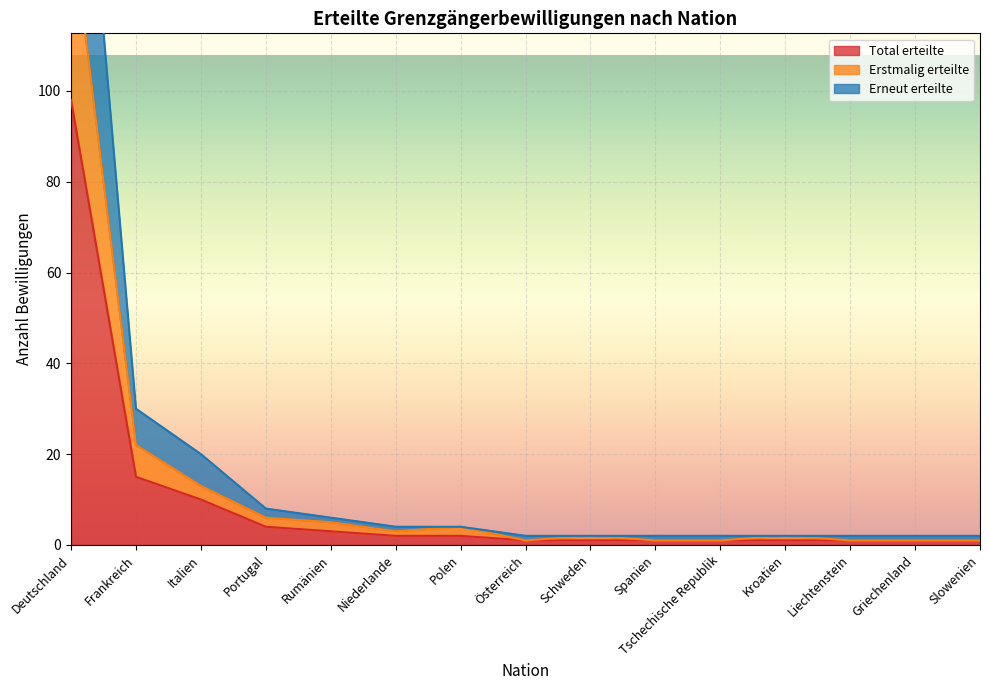

Reading left to right, what are all the values shown in this chart?

Total erteilte: Deutschland=98	Frankreich=15	Italien=10	Portugal=4	Rumänien=3	Niederlande=2	Polen=2	Österreich=1	Schweden=1	Spanien=1	Tschechische Republik=1	Kroatien=1	Liechtenstein=1	Griechenland=1	Slowenien=1
Erstmalig erteilte: Deutschland=138	Frankreich=22	Italien=13	Portugal=6	Rumänien=5	Niederlande=3	Polen=4	Österreich=1	Schweden=2	Spanien=1	Tschechische Republik=1	Kroatien=2	Liechtenstein=1	Griechenland=1	Slowenien=1
Erneut erteilte: Deutschland=196	Frankreich=30	Italien=20	Portugal=8	Rumänien=6	Niederlande=4	Polen=4	Österreich=2	Schweden=2	Spanien=2	Tschechische Republik=2	Kroatien=2	Liechtenstein=2	Griechenland=2	Slowenien=2